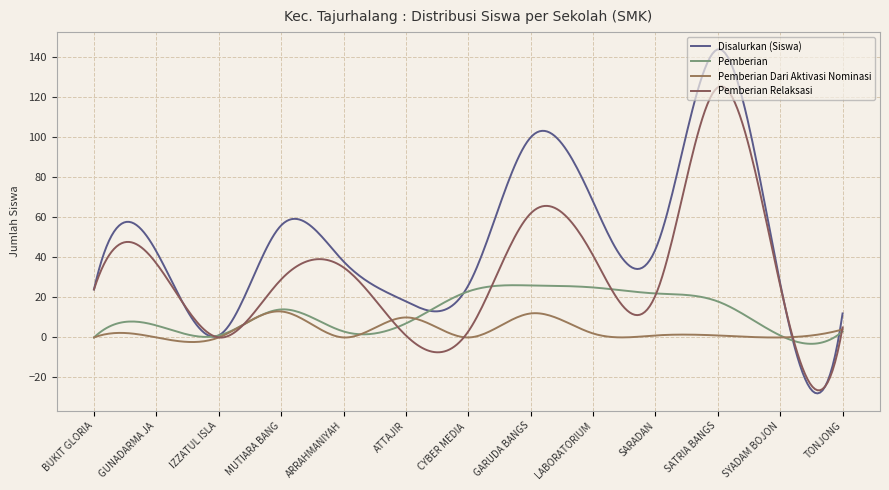

Is this an area chart (filled region under the line)?

No